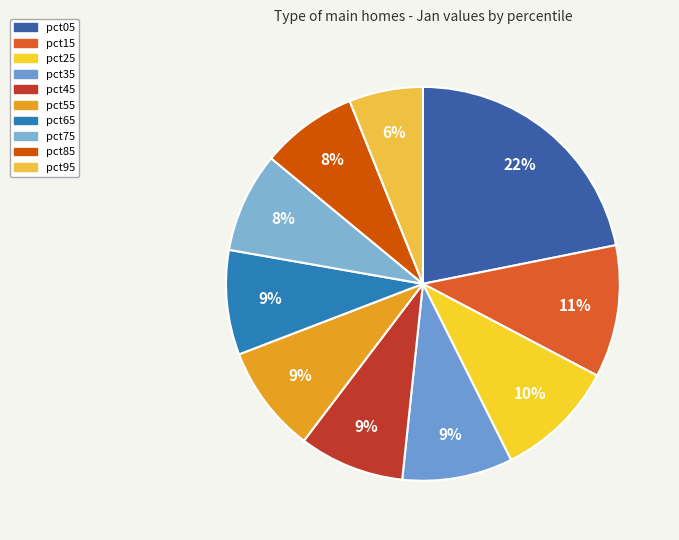

How many slices are in this pie chart?

10